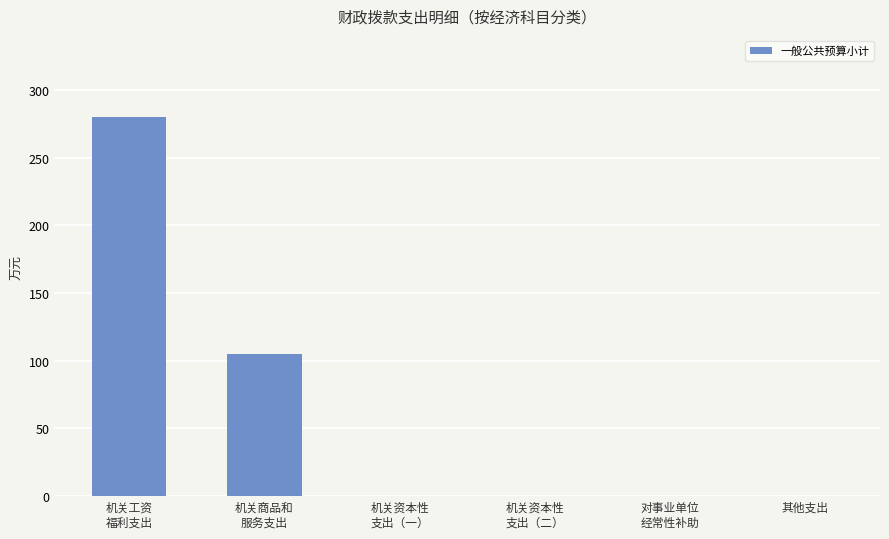

At which category does the chart reach its peak across all series?

机关工资
福利支出